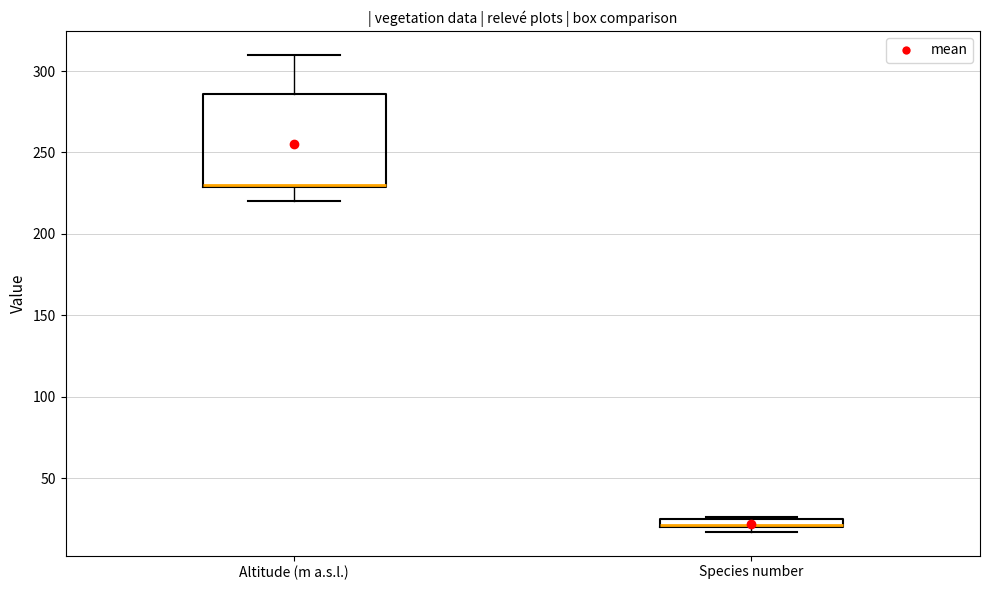

Which box is the tallest, from its lower edge to its upper edge?

Altitude (m a.s.l.)